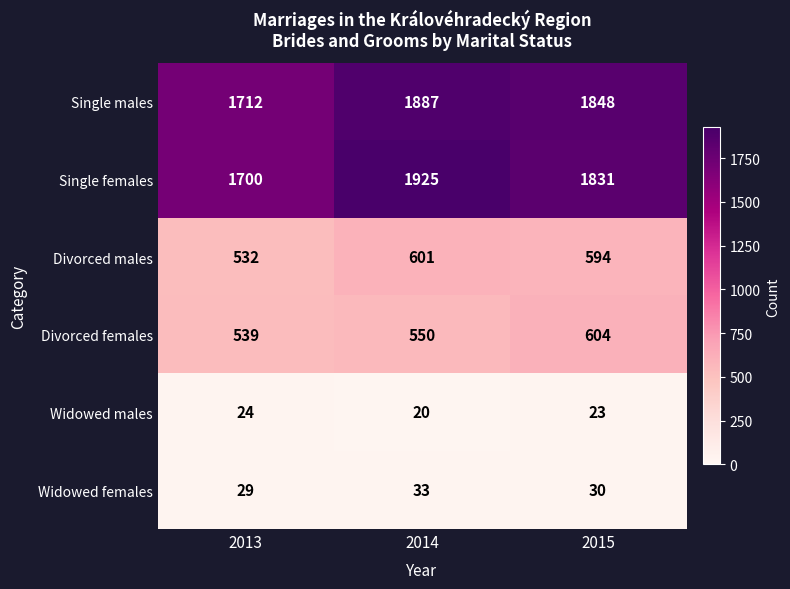

Is it true that Single males equals 1887 at 2014?

True